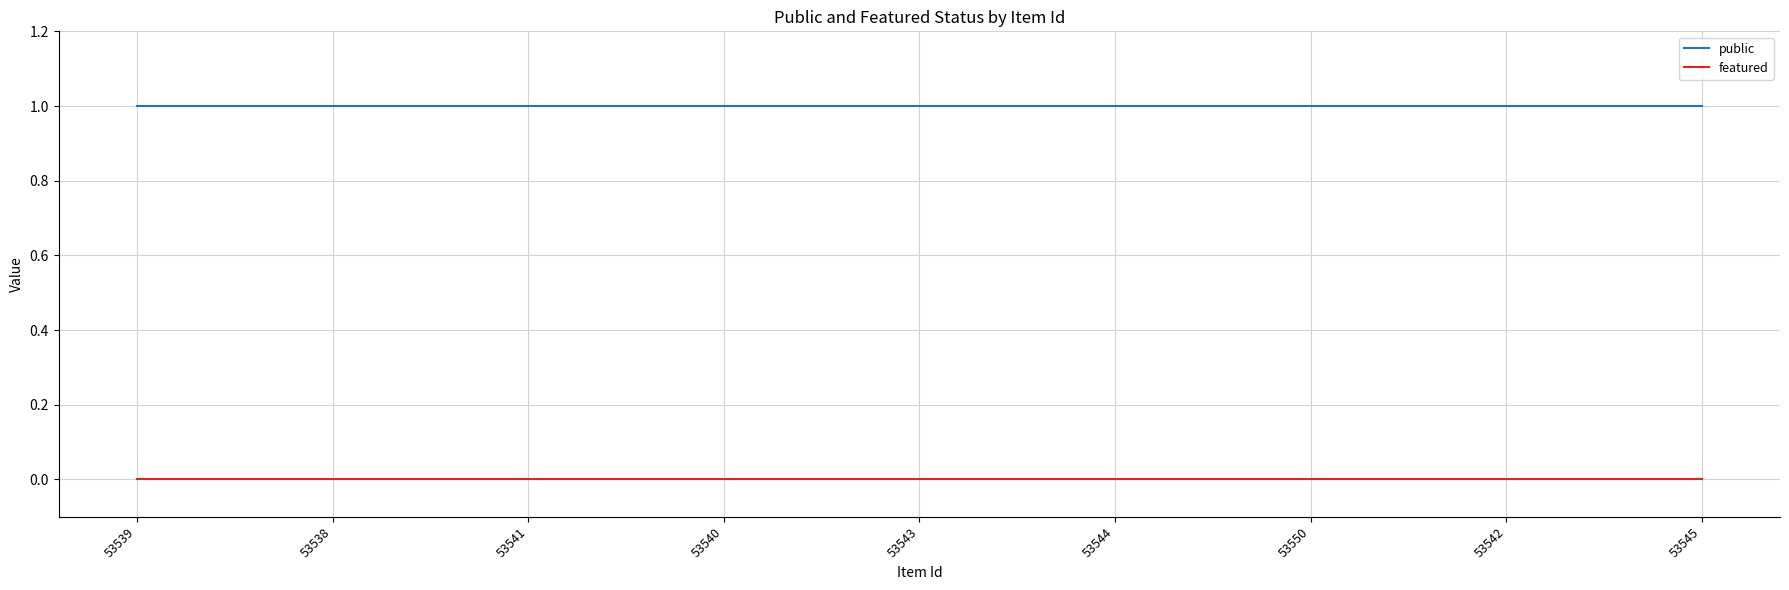

Read the public value at 53538.

1